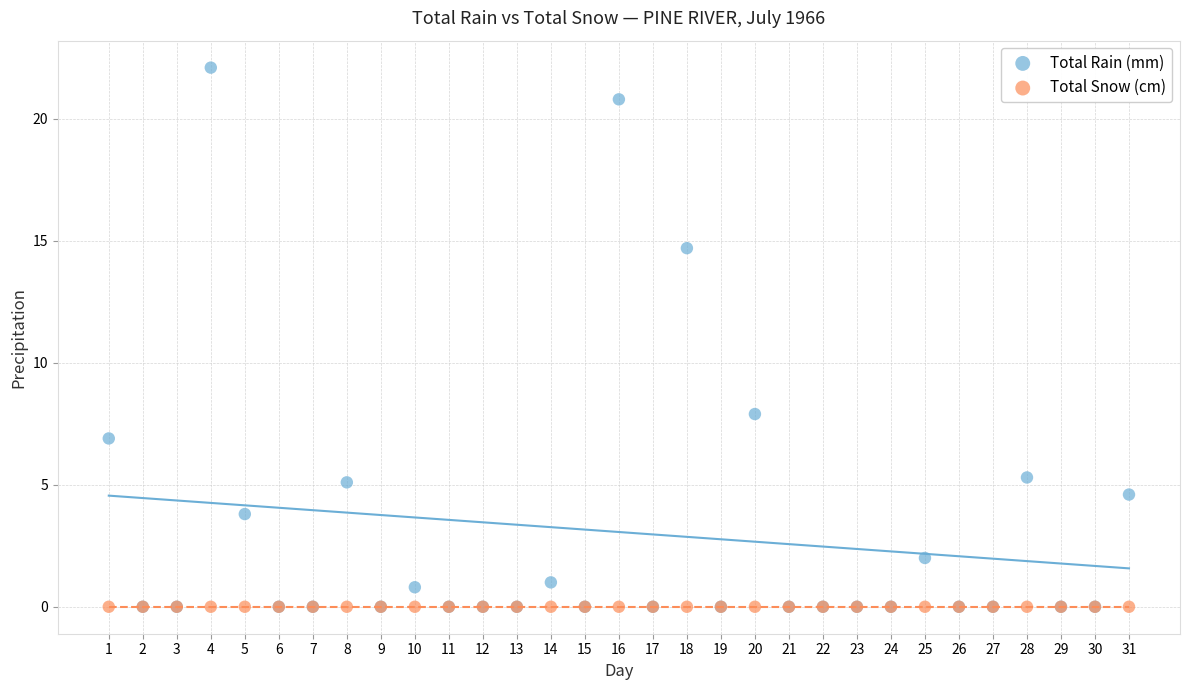

Across all series, what Y value is closest to 11?

7.9